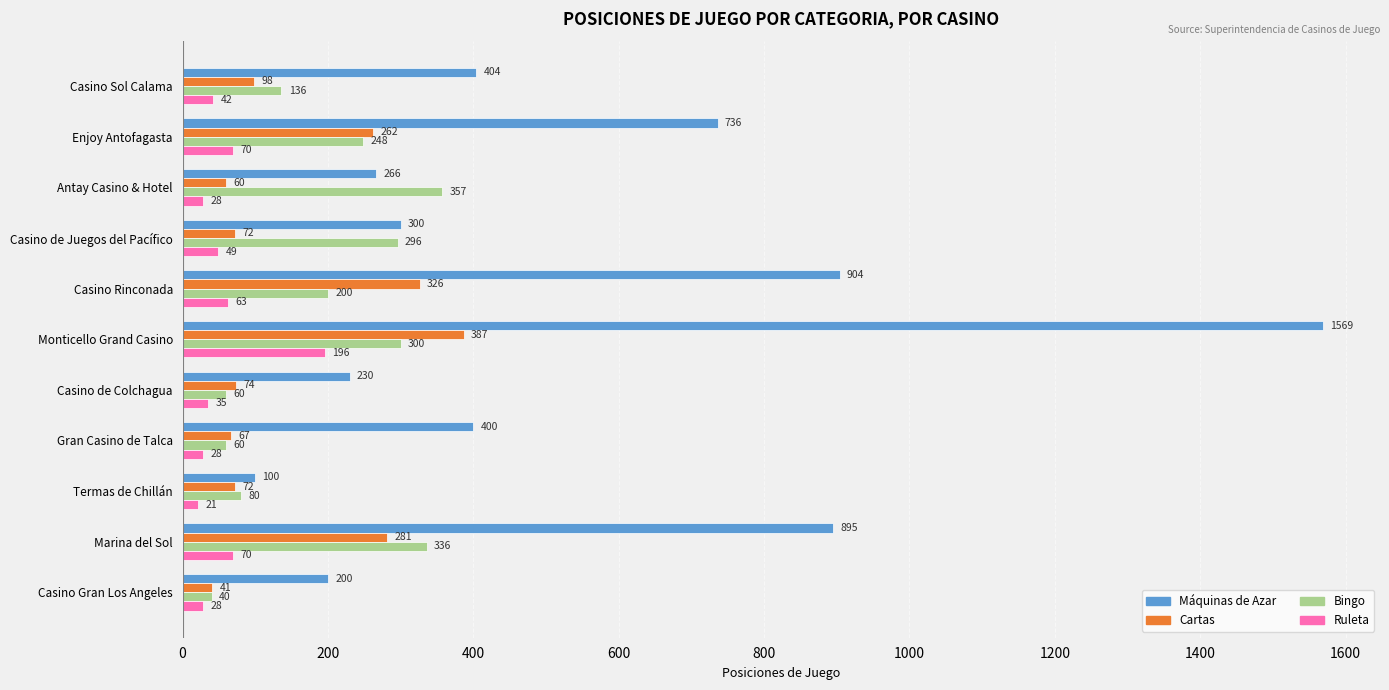

What is the difference between the highest and lowest values at Casino de Colchagua?

195